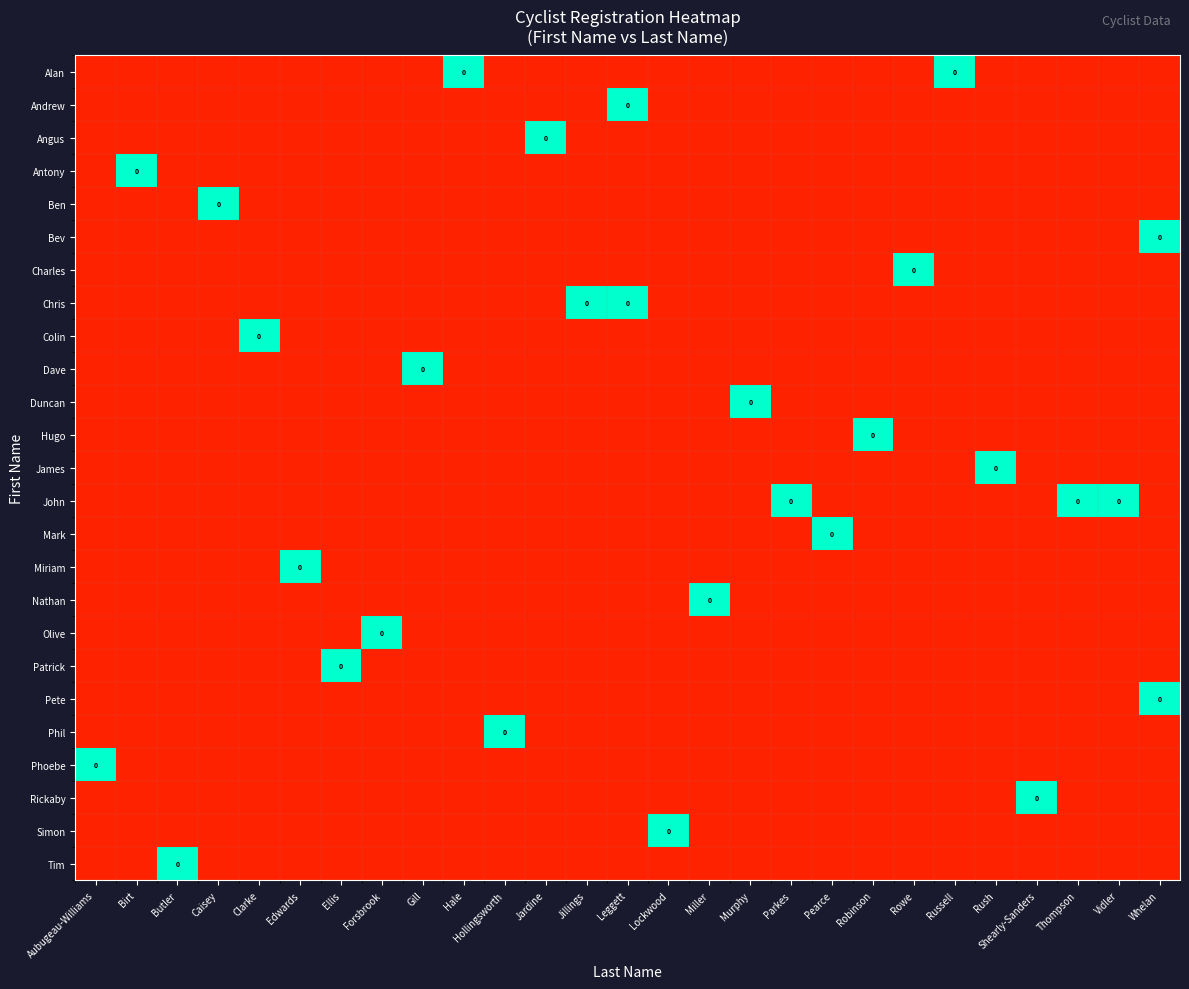

List the series in order of their peak value, lowest first.

Alan, Andrew, Angus, Antony, Ben, Bev, Charles, Chris, Colin, Dave, Duncan, Hugo, James, John, Mark, Miriam, Nathan, Olive, Patrick, Pete, Phil, Phoebe, Rickaby, Simon, Tim